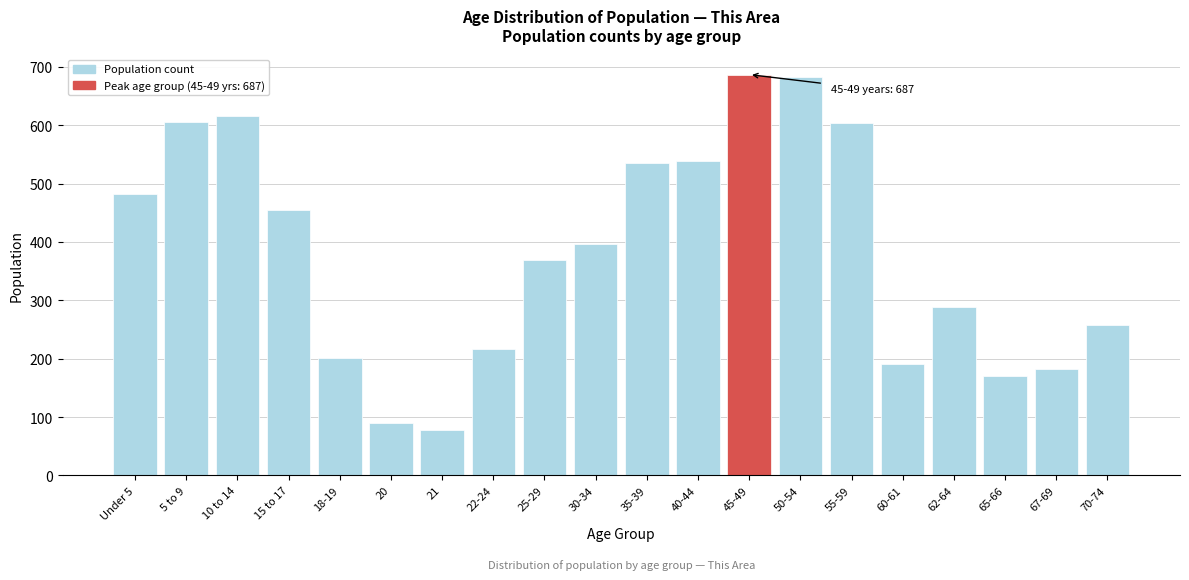

Is it true that the value at 30-34 is 397?

True